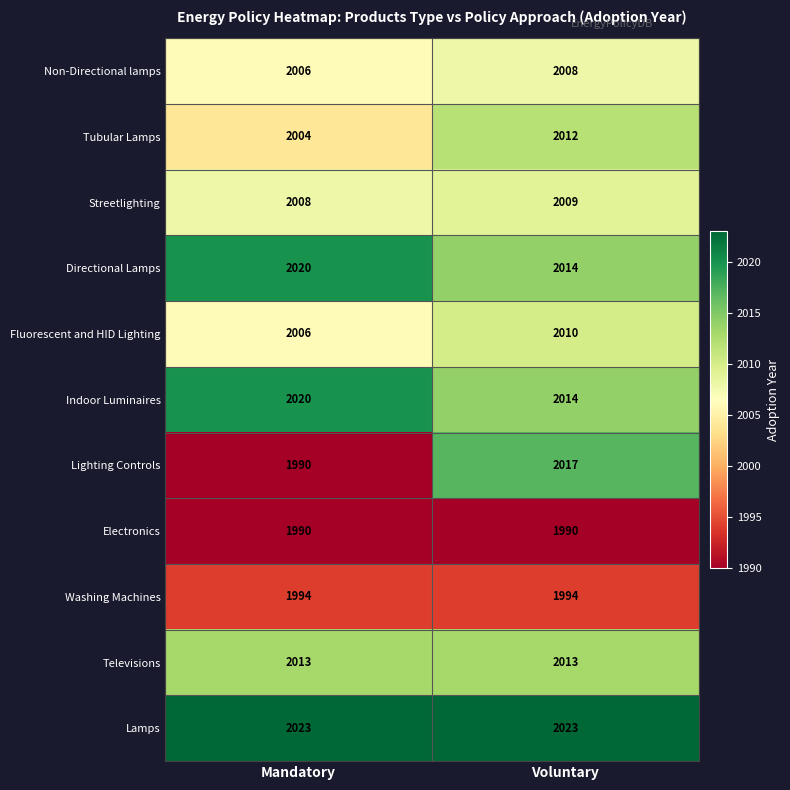

Read the Lighting Controls value at Mandatory, to the nearest 10.

1990